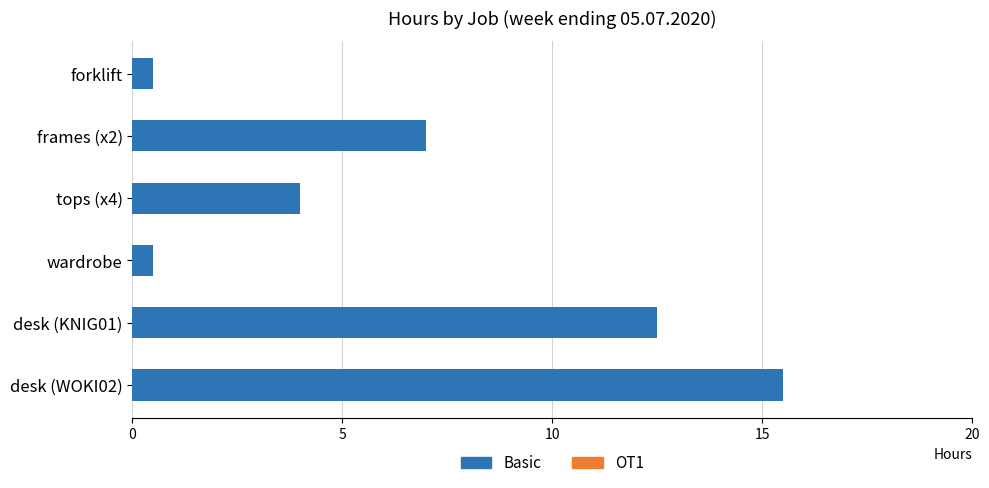

True or false: the data shows 12.5 at desk (KNIG01).

True